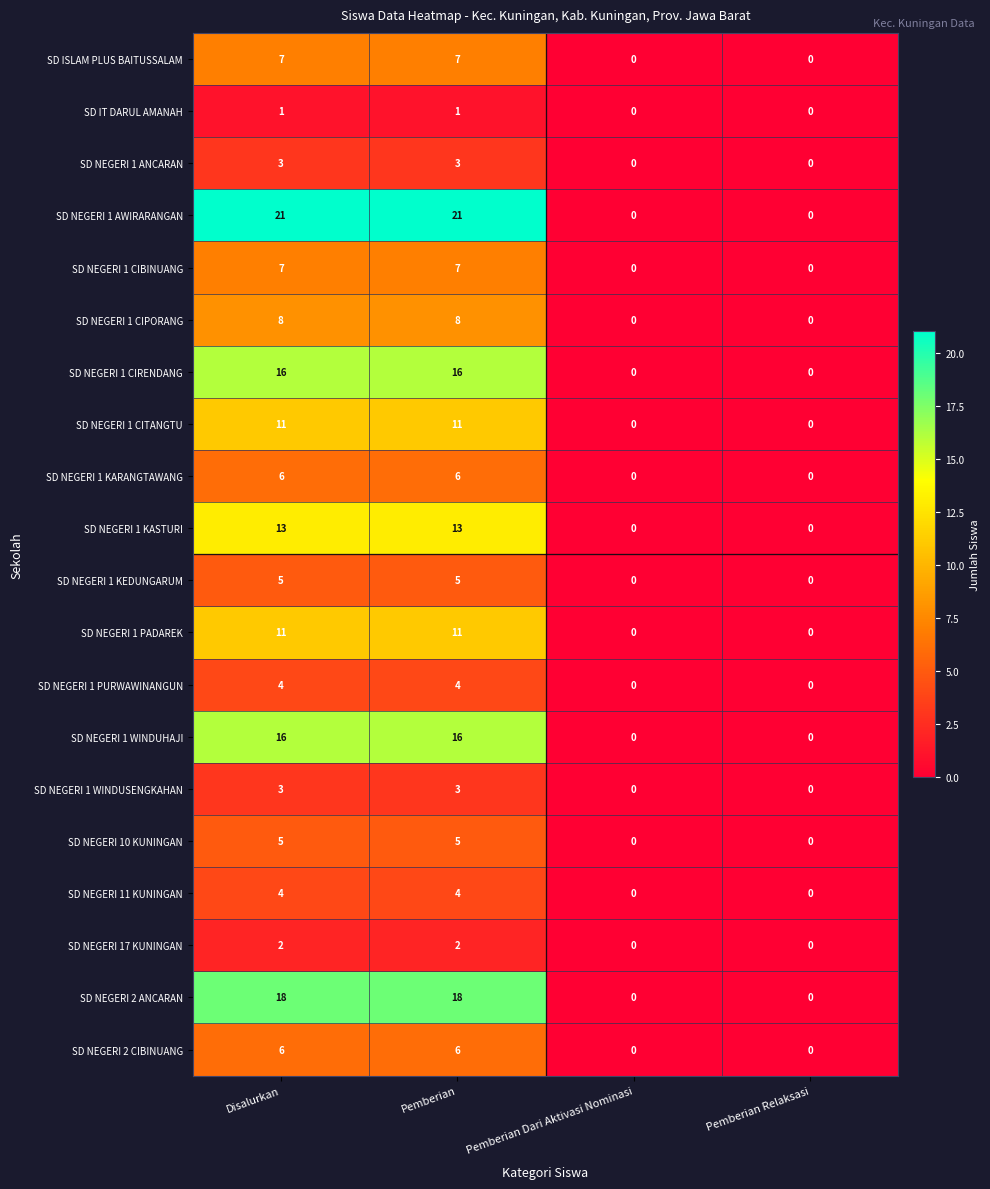

Read the SD NEGERI 2 ANCARAN value at Disalurkan, to the nearest 10.

20